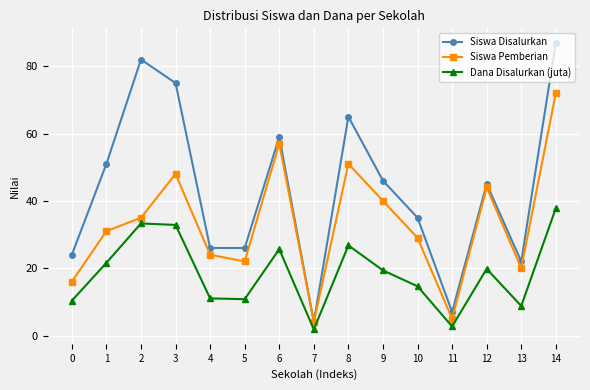

What is the difference between the Siswa Pemberian values at 5 and 2?

13.0